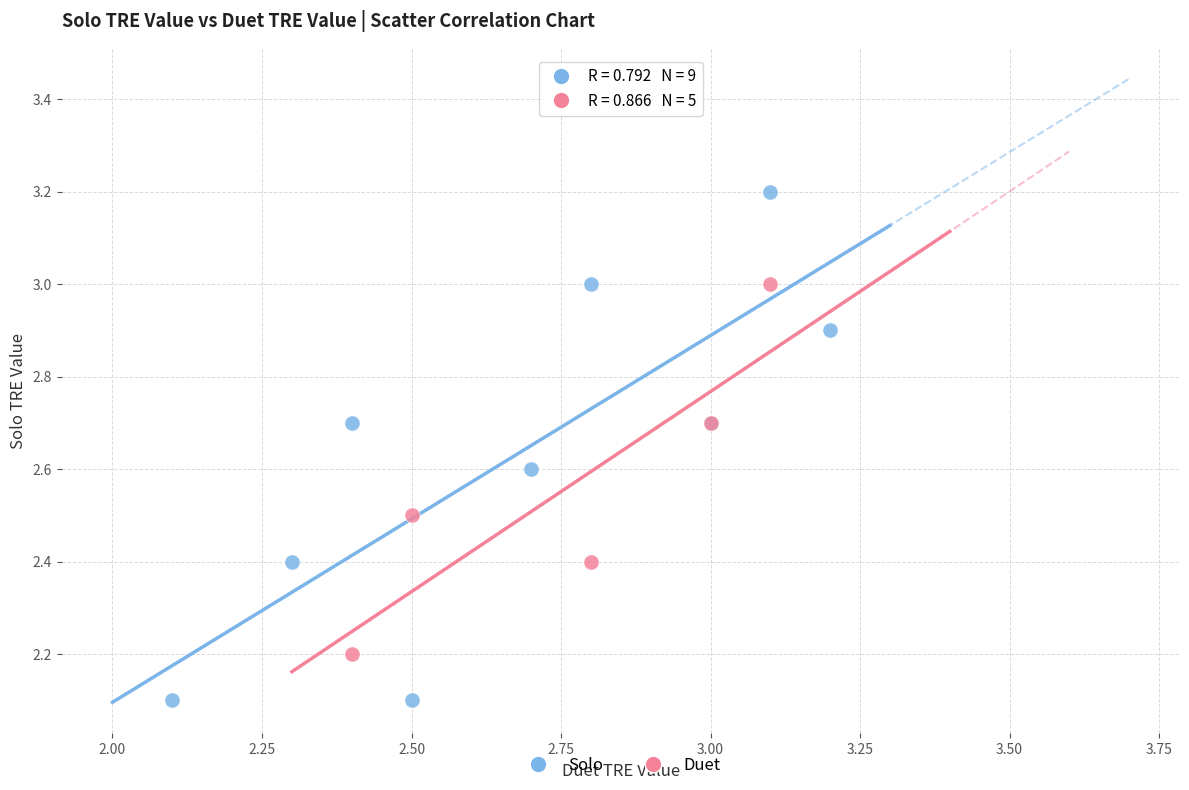

Which series reaches the maximum Y coordinate?

Solo